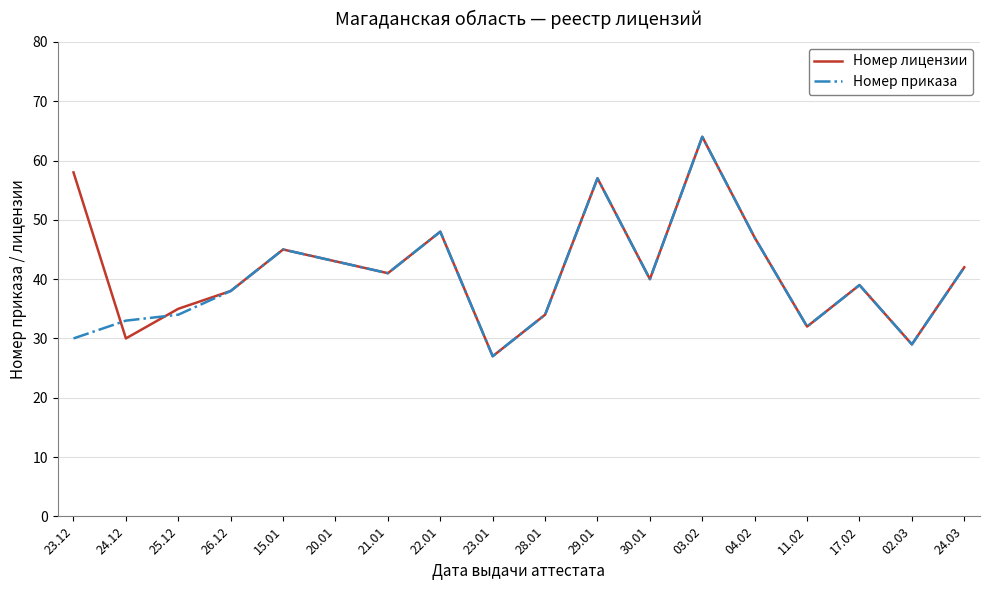

Where is Номер лицензии nearest to the value 45?

15.01